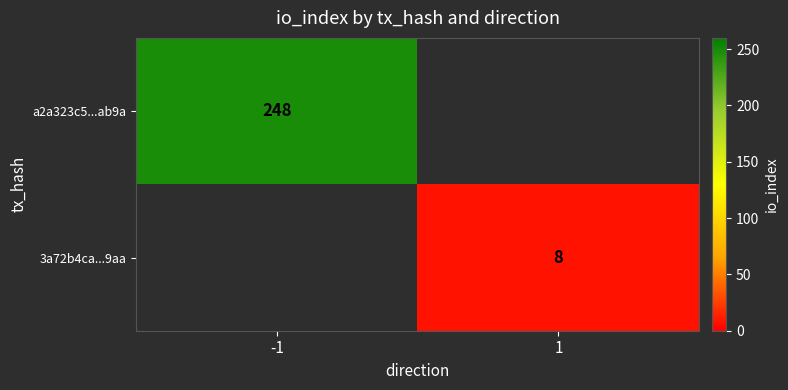

The value of 3a72b4ca...9aa at 1 is 11. True or false?

False